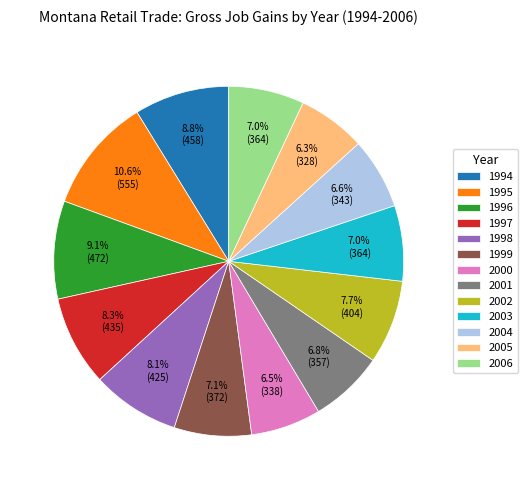

Which category has the biggest portion of the pie?

1995